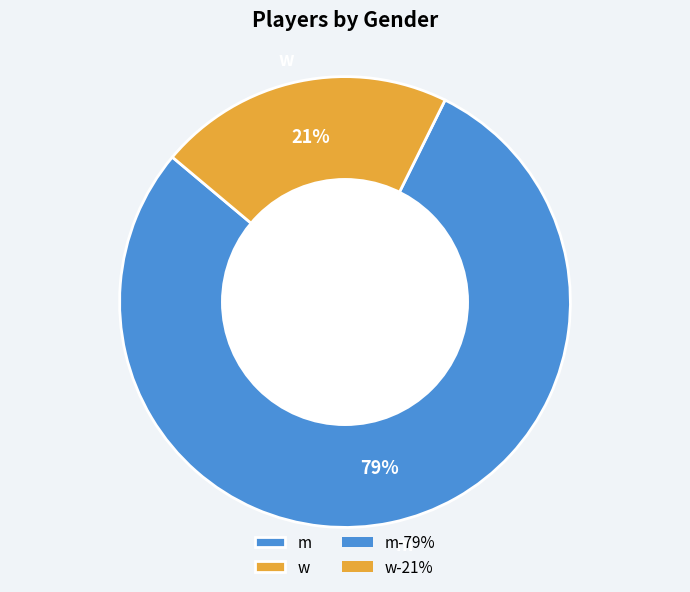

Is there a majority slice in this chart?

Yes